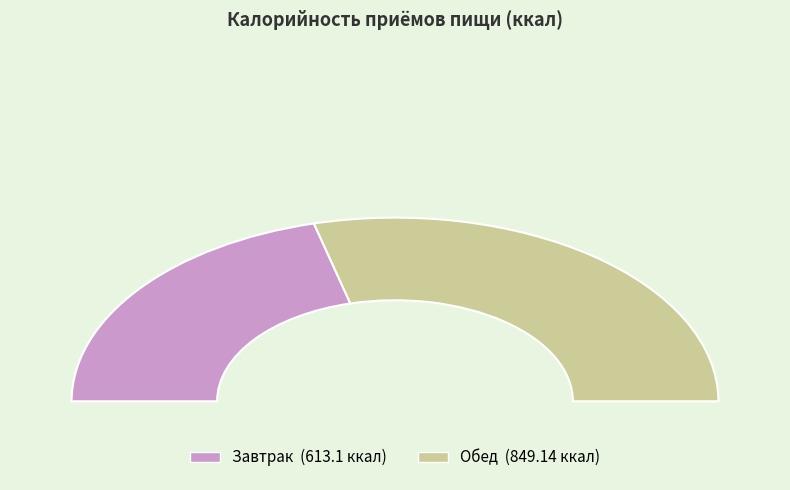

What is the smallest slice in the pie chart?

Завтрак